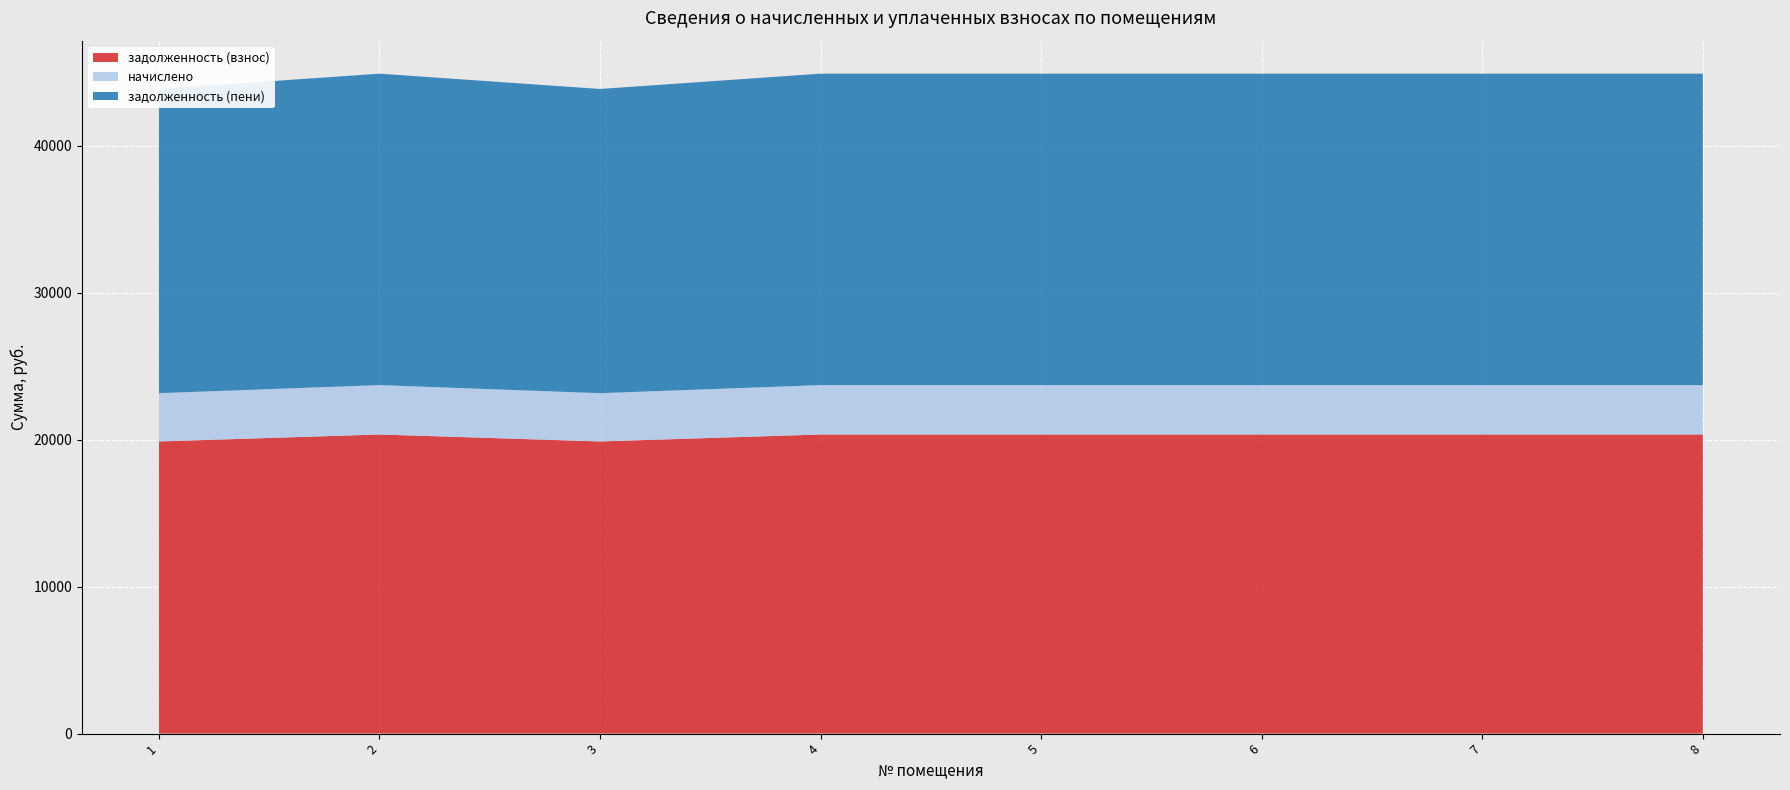

Reading left to right, transcribe all the data shown in this chart.

задолженность (взнос): 1=19878.8	2=20351.0	3=19878.8	4=20351.0	5=20351.0	6=20351.0	7=20351.0	8=20351.0
начислено: 1=3283.8	2=3361.8	3=3283.8	4=3361.8	5=3361.8	6=3361.8	7=3361.8	8=3361.8
задолженность (пени): 1=20699.8	2=21191.5	3=20699.8	4=21191.5	5=21191.5	6=21191.5	7=21191.5	8=21191.5